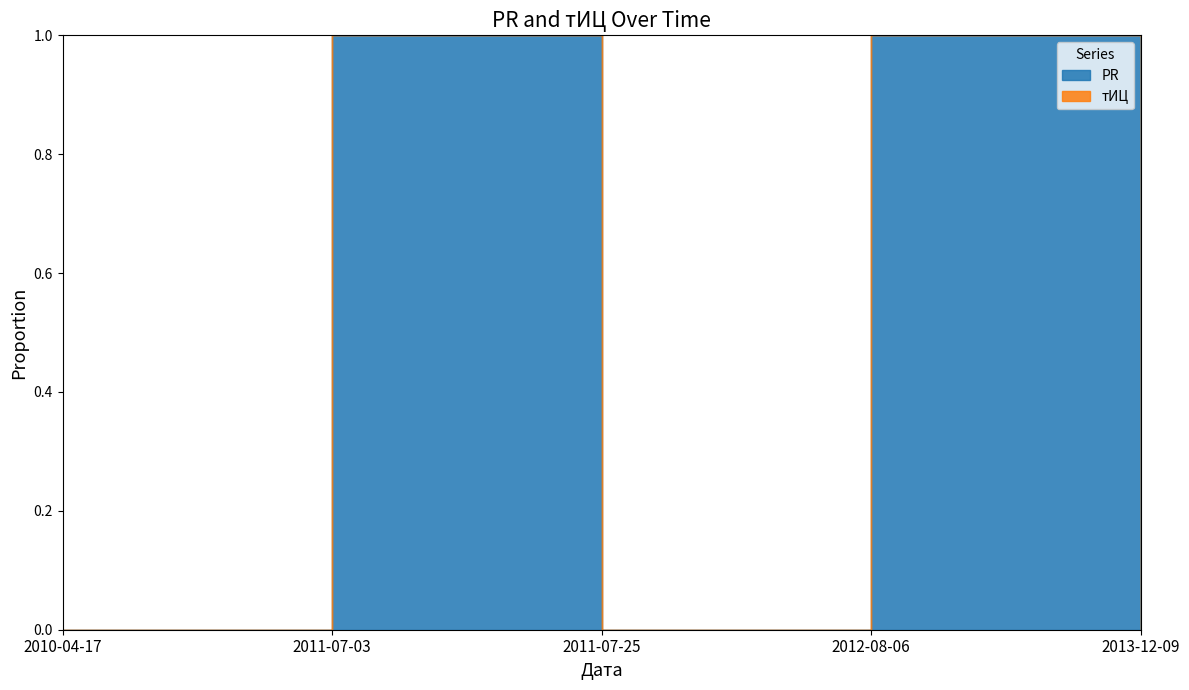

At 2013-12-09, list the series in order from largest to smallest.

PR, тИЦ